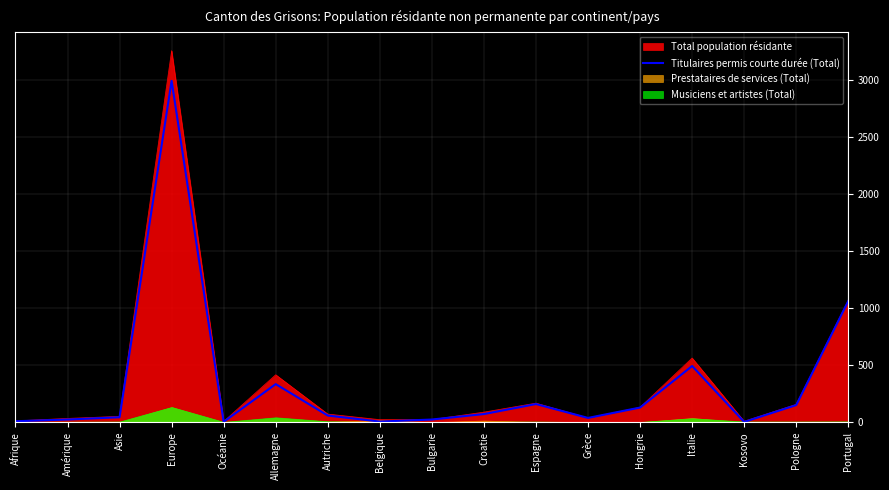

Between Pologne and Autriche, which is larger?

Pologne